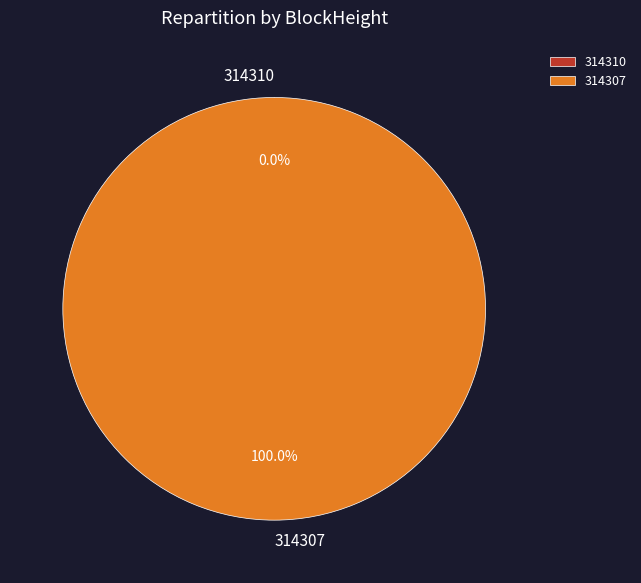

To the nearest percent, what is the difference between the largest and smallest slice percentages?

100%